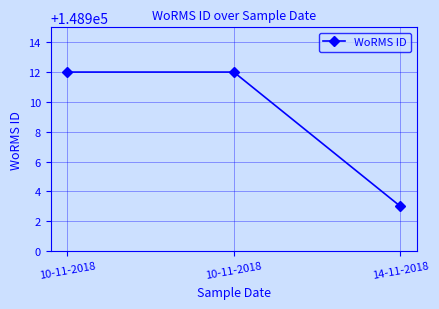

How many lines are shown in the chart?

1